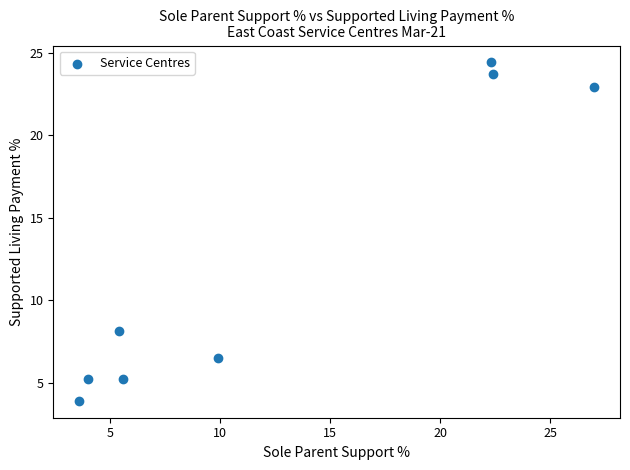

What is the range of X values (max minus min)?

23.4